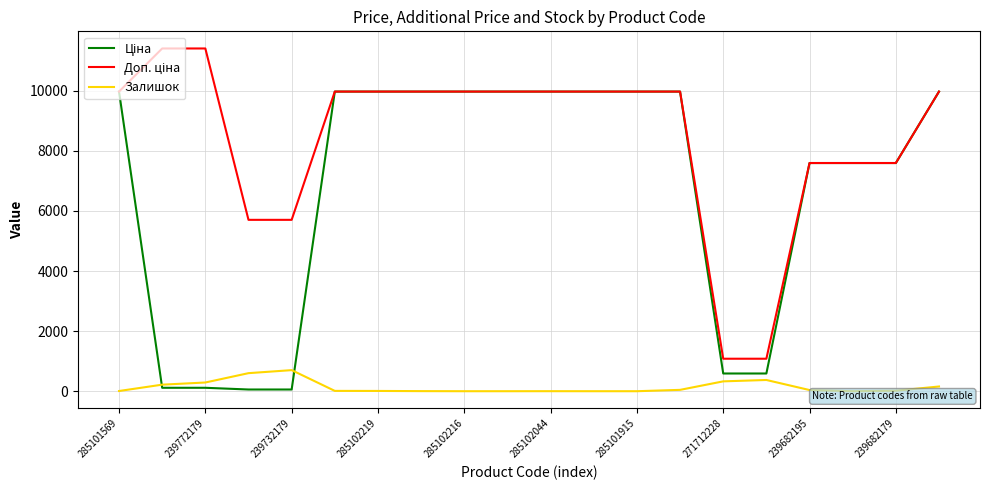

What is the maximum value shown in the chart?

11410.0